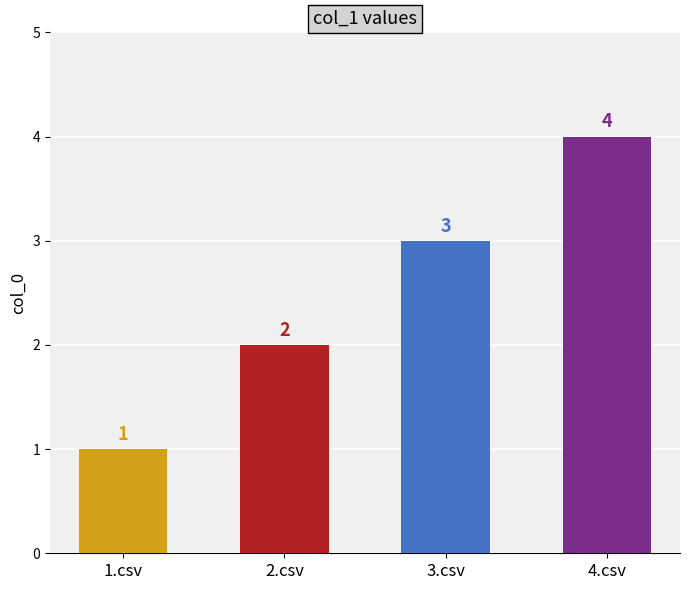

Count the values in the range 2 to 4.

3